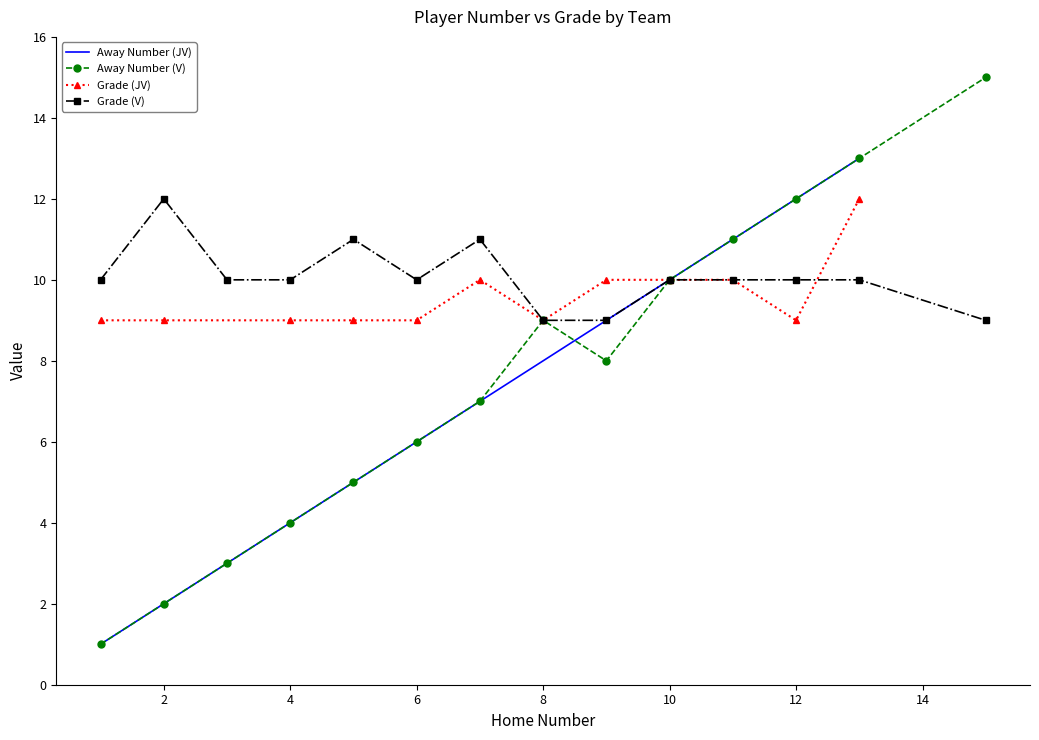

Rank the series by their average value, from highest to lowest.

Grade, Away Number